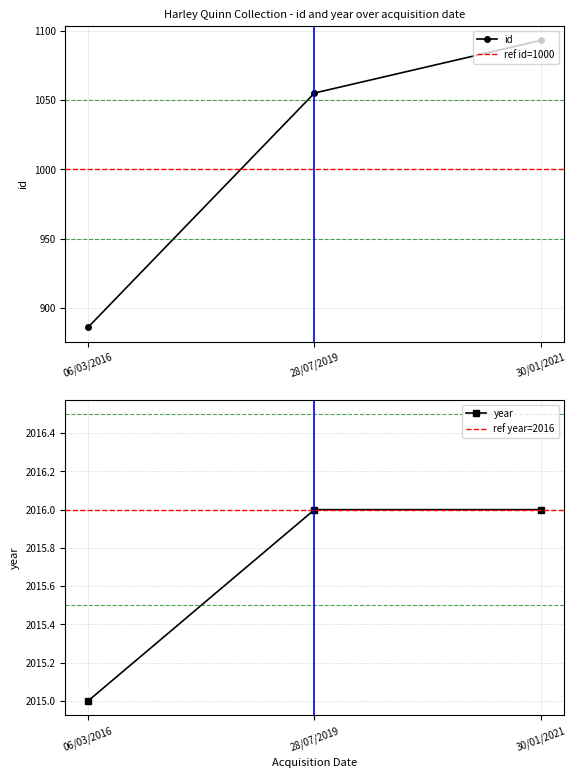

Reading right to left, transcribe all the data shown in this chart.

id: 1093	1055	886
year: 2016	2016	2015